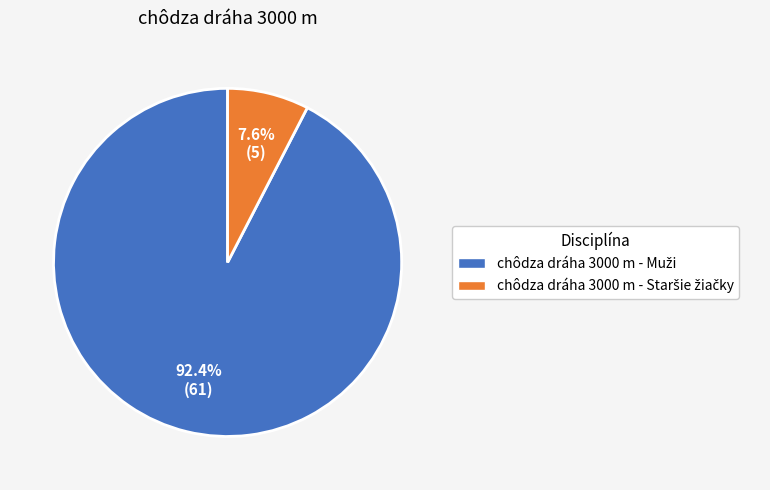

Is there any slice that represents more than half of the pie?

Yes